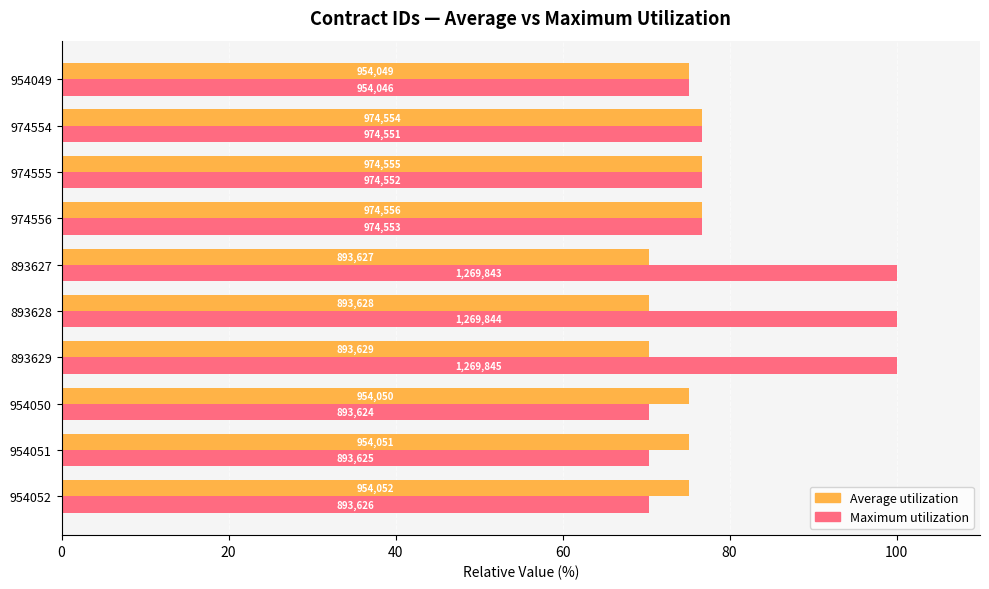

Which series has the largest range (max minus min)?

Maximum utilization